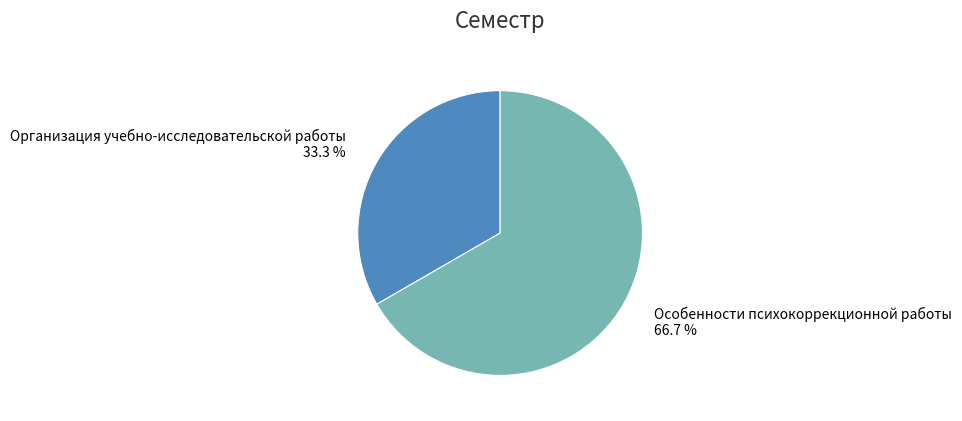

What percentage do Организация учебно-исследовательской работы and Особенности психокоррекционной работы together represent?

100.0%